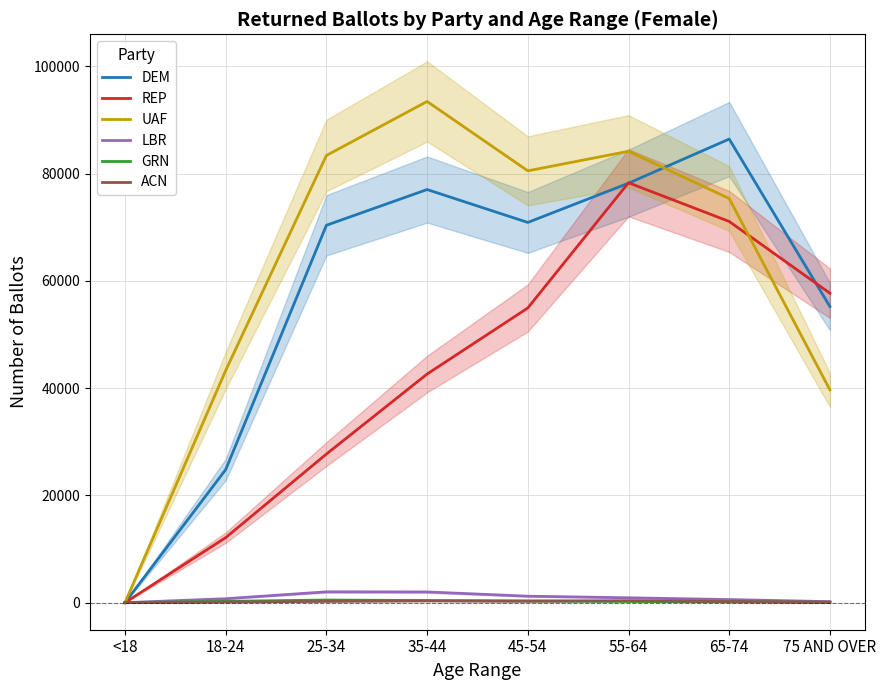

True or false: REP has more than 2 points higher than both neighbors.

False